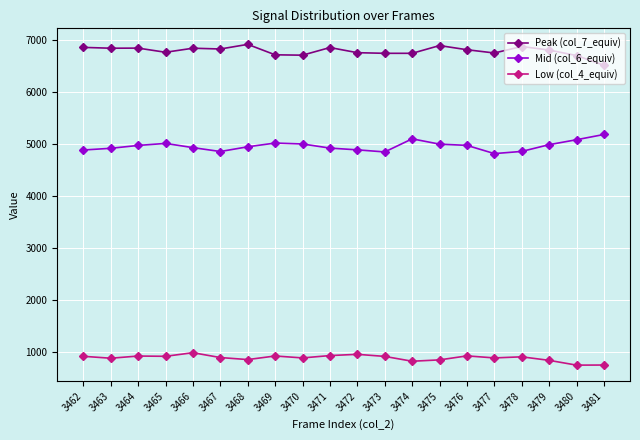

List the series in order of their overall mean, lowest first.

Low (col_4_equiv), Mid (col_6_equiv), Peak (col_7_equiv)